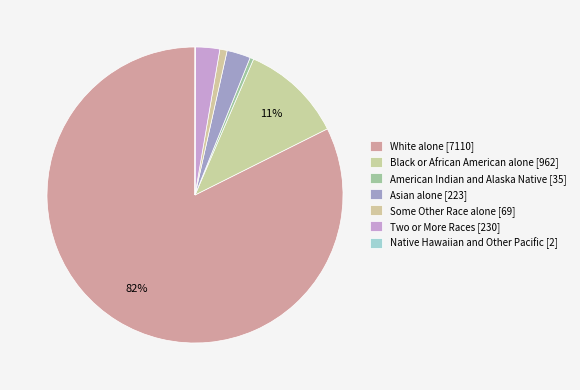

Which slice is the smallest?

Native Hawaiian and Other Pacific [2]